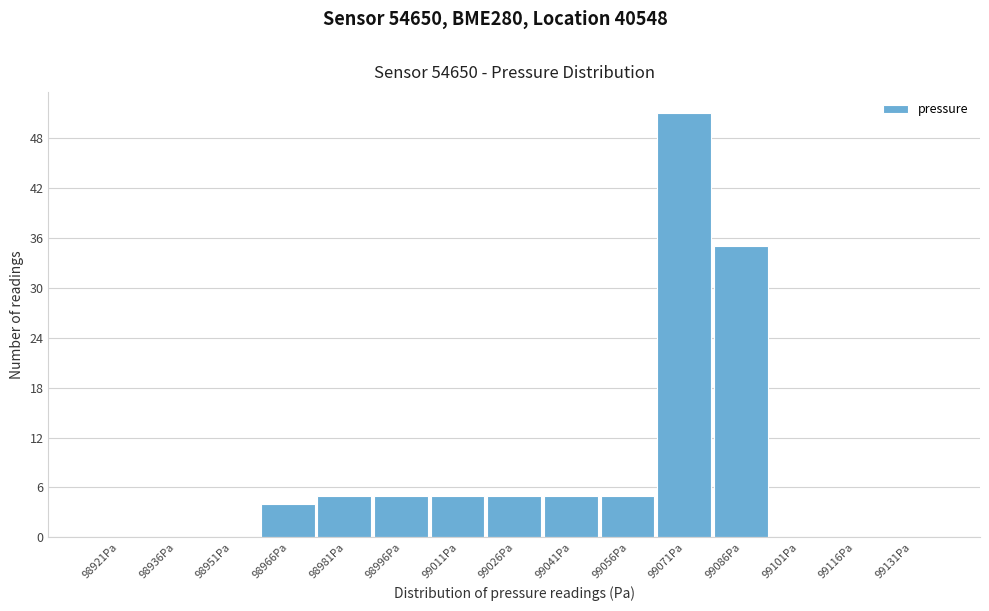

Reading left to right, list all the values displayed in this chart.

98921Pa=0	98936Pa=0	98951Pa=0	98966Pa=4	98981Pa=5	98996Pa=5	99011Pa=5	99026Pa=5	99041Pa=5	99056Pa=5	99071Pa=51	99086Pa=35	99101Pa=0	99116Pa=0	99131Pa=0